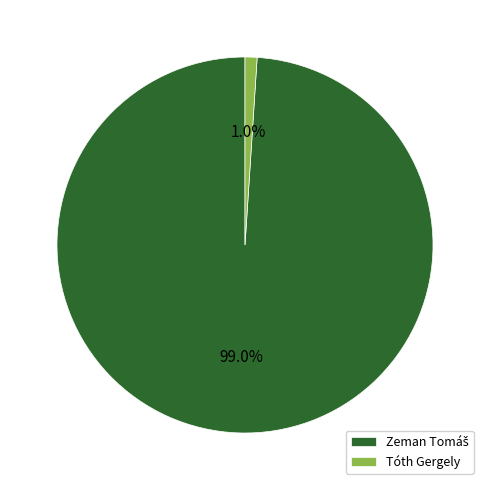

To the nearest percent, what is the difference between the largest and smallest slice percentages?

98%